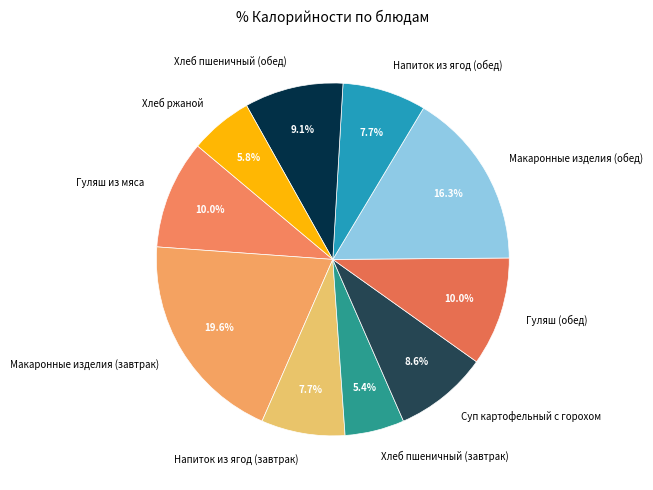

True or false: Гуляш (обед) accounts for 16% of the total.

False